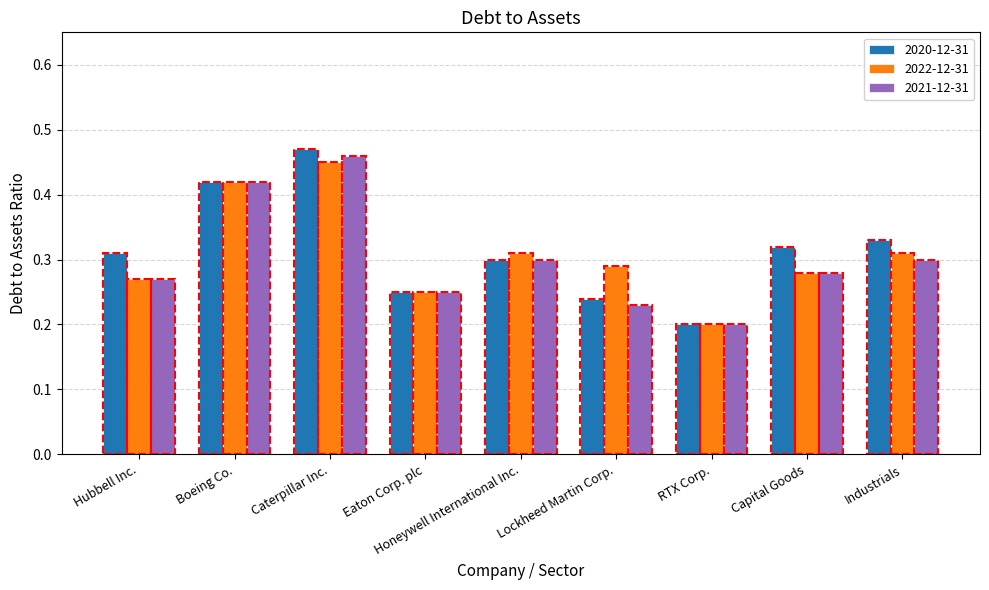

Which label corresponds to the smallest value in the chart?

RTX Corp.